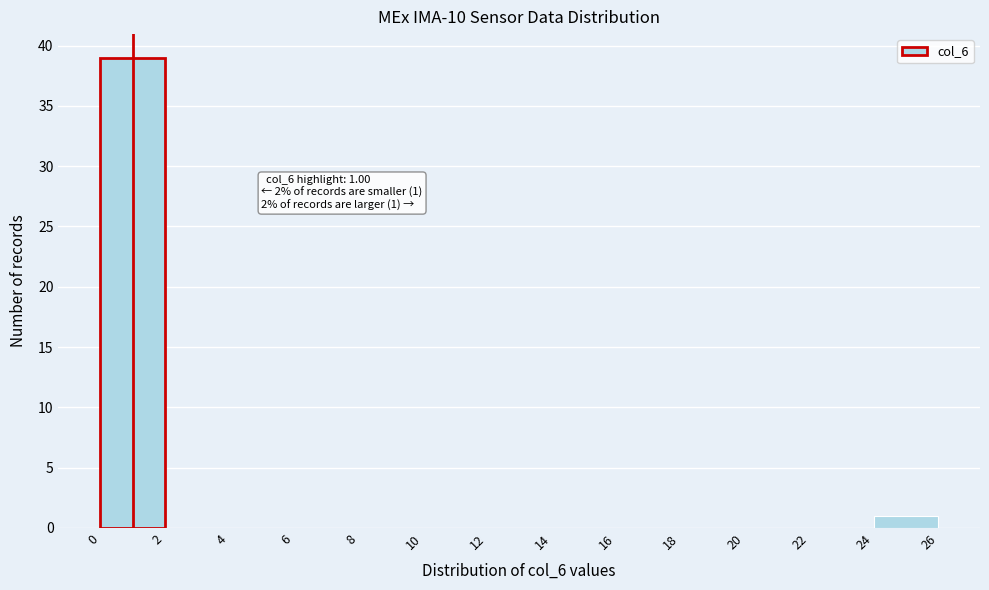

Over which range of the x-axis is the bar tallest?

0 to 2